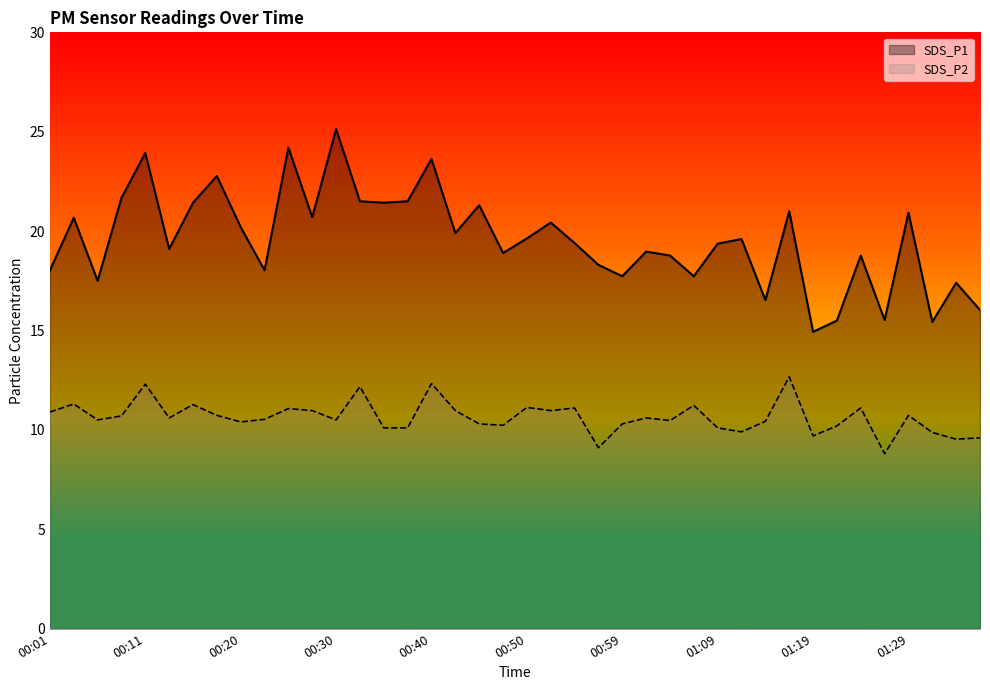

The SDS_P1 series shows 5.0 at 00:25. True or false?

False